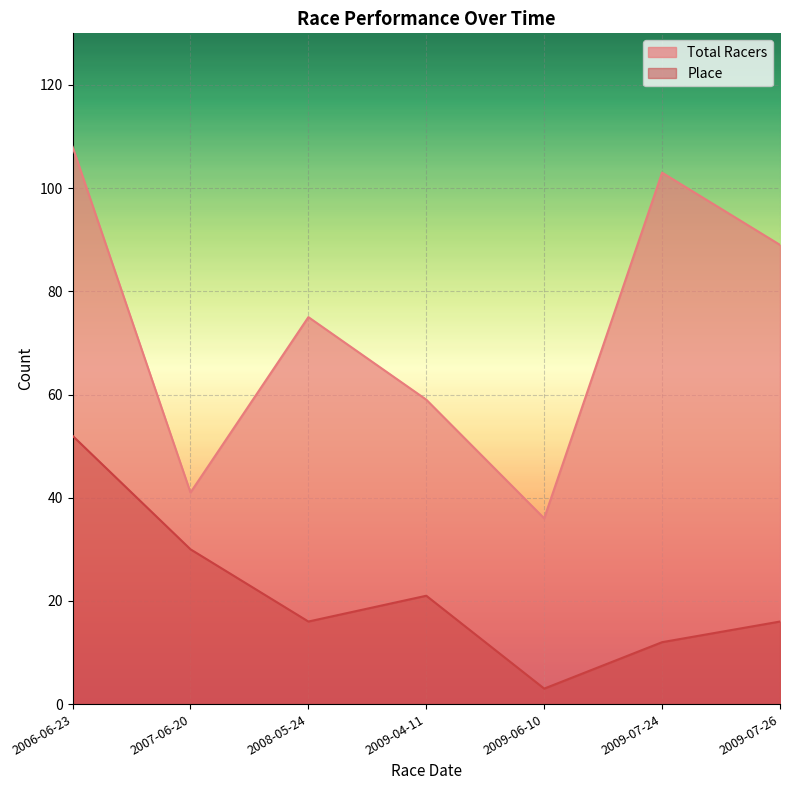

What is the minimum value shown in the chart?

3